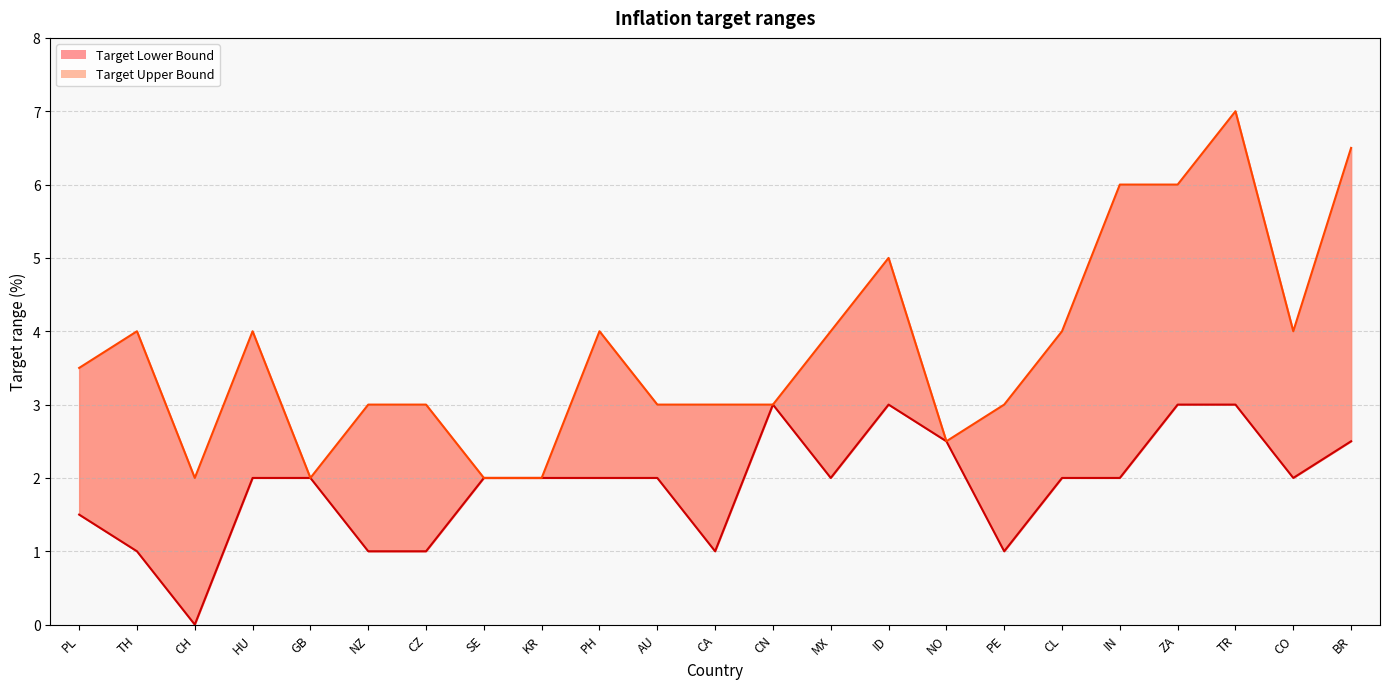

Reading right to left, transcribe all the data shown in this chart.

Target Lower Bound: 2.5	2.0	3.0	3.0	2.0	2.0	1.0	2.5	3.0	2.0	3.0	1.0	2.0	2.0	2.0	2.0	1.0	1.0	2.0	2.0	0.0	1.0	1.5
Target Upper Bound: 6.5	4.0	7.0	6.0	6.0	4.0	3.0	2.5	5.0	4.0	3.0	3.0	3.0	4.0	2.0	2.0	3.0	3.0	2.0	4.0	2.0	4.0	3.5